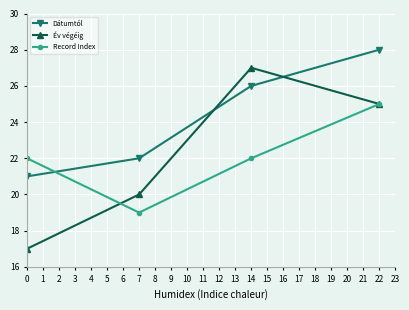

True or false: Év végéig and Dátumtól cross at least once.

True